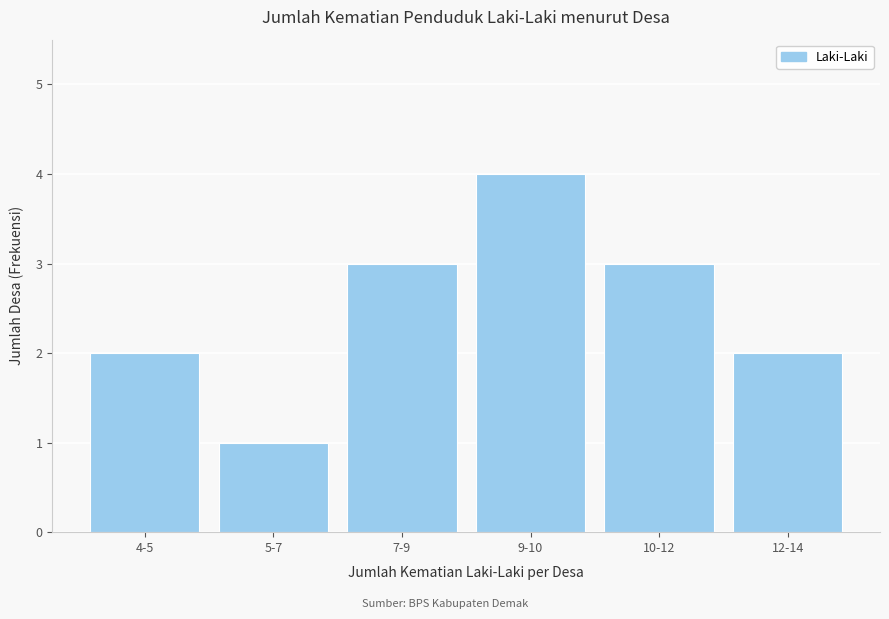

Reading right to left, extract all data points from this chart.

12-14=2	10-12=3	9-10=4	7-9=3	5-7=1	4-5=2